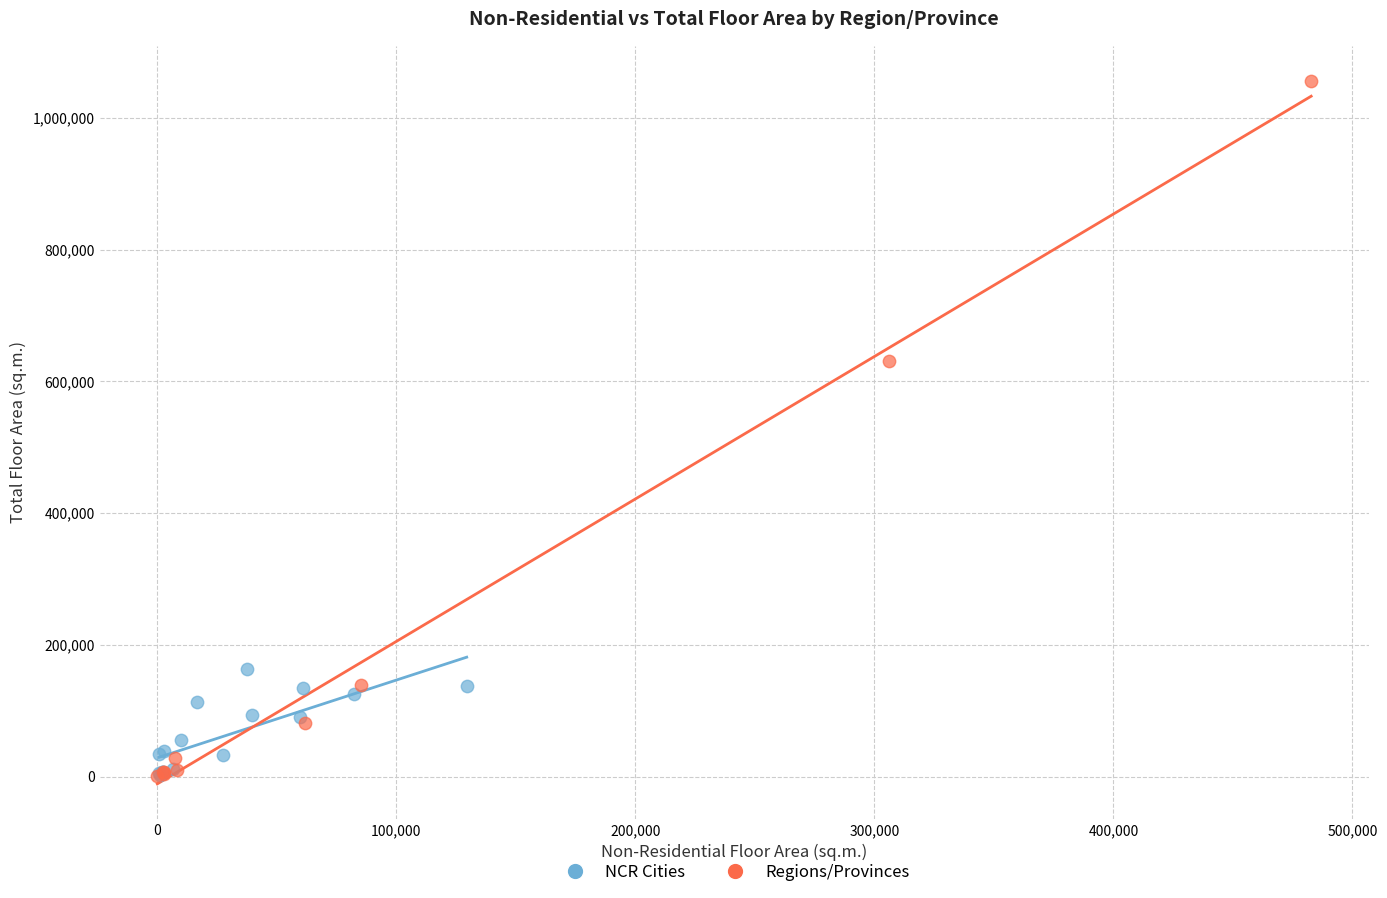

Which series has the widest spread of Y values?

Regions/Provinces